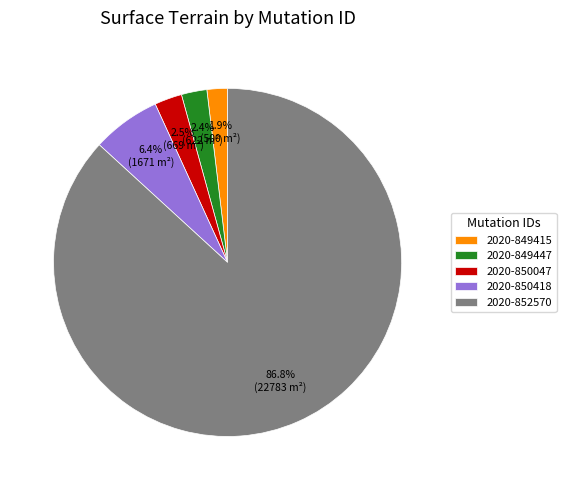

How many segments does this pie chart have?

5